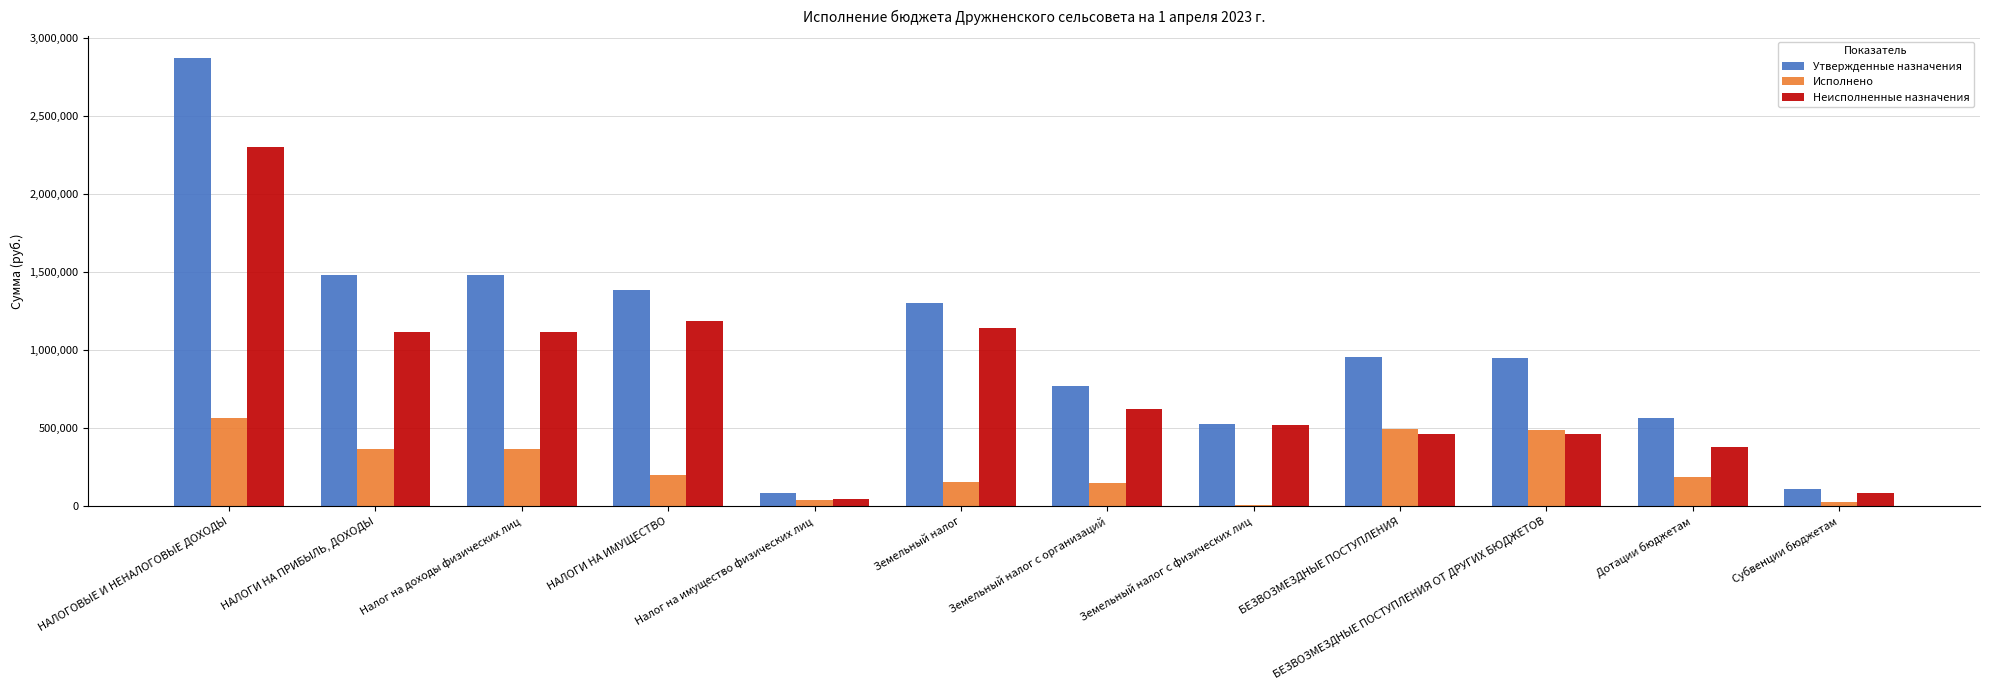

Where does the Неисполненные назначения series first go above 621052?

НАЛОГОВЫЕ И НЕНАЛОГОВЫЕ ДОХОДЫ